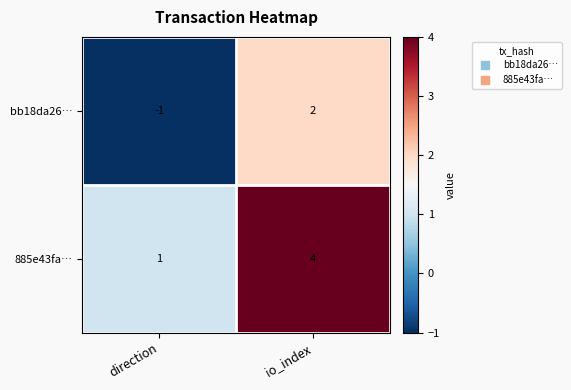

Which series has the largest total across all categories?

885e43fa…